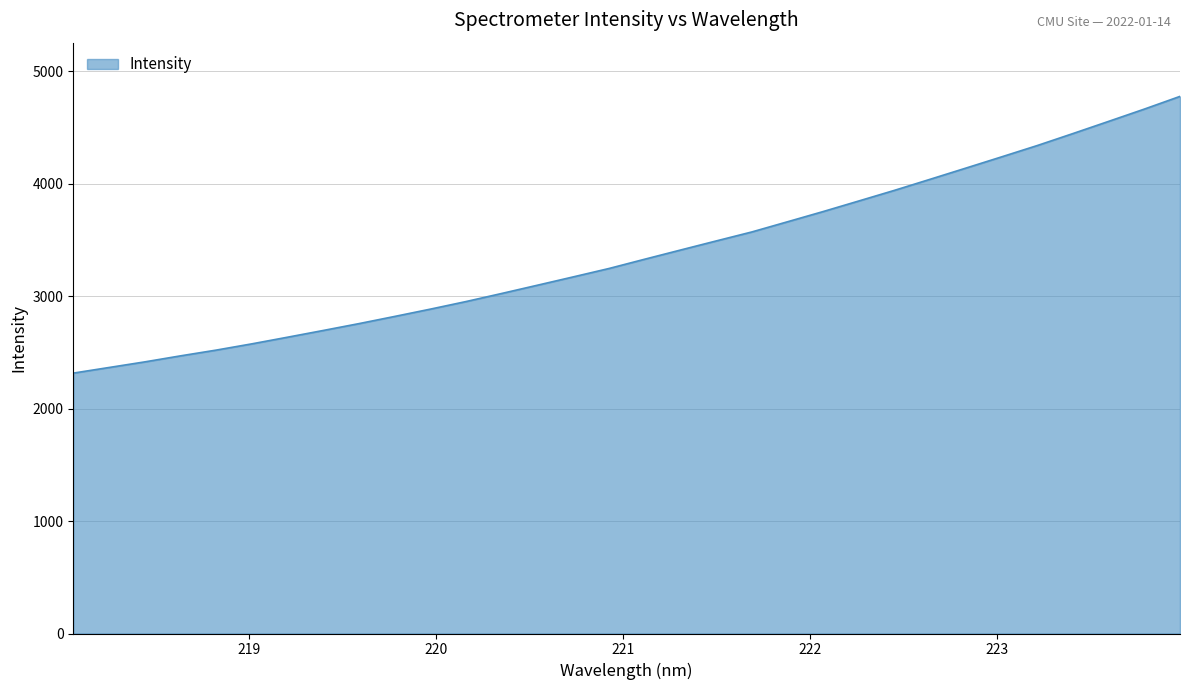

What is the maximum value shown in the chart?

4776.3